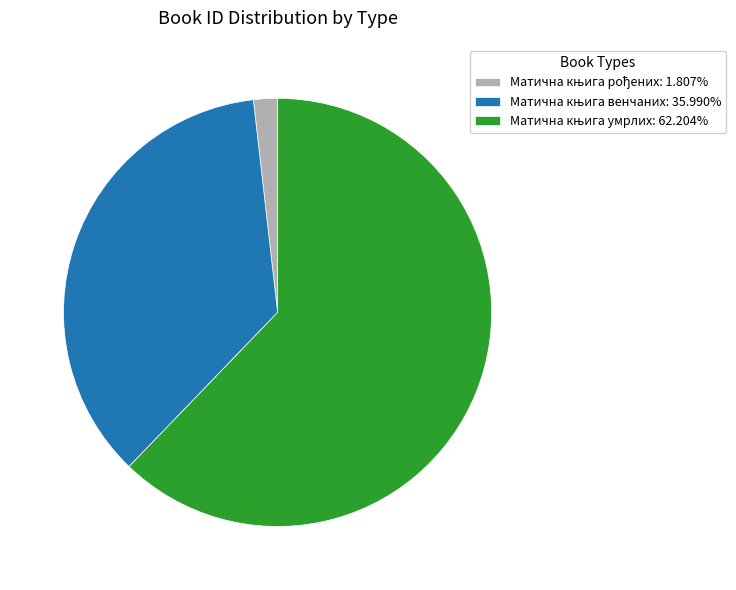

Does any single category account for the majority?

Yes